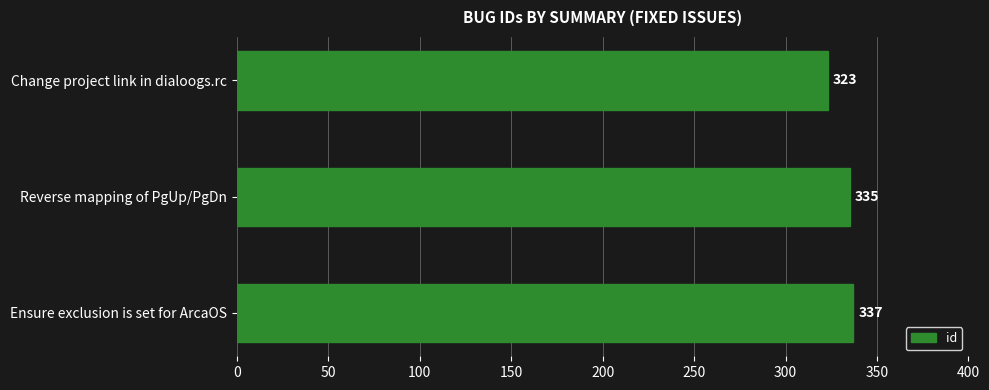

The chart shows a value of 510 at Ensure exclusion is set for ArcaOS. True or false?

False